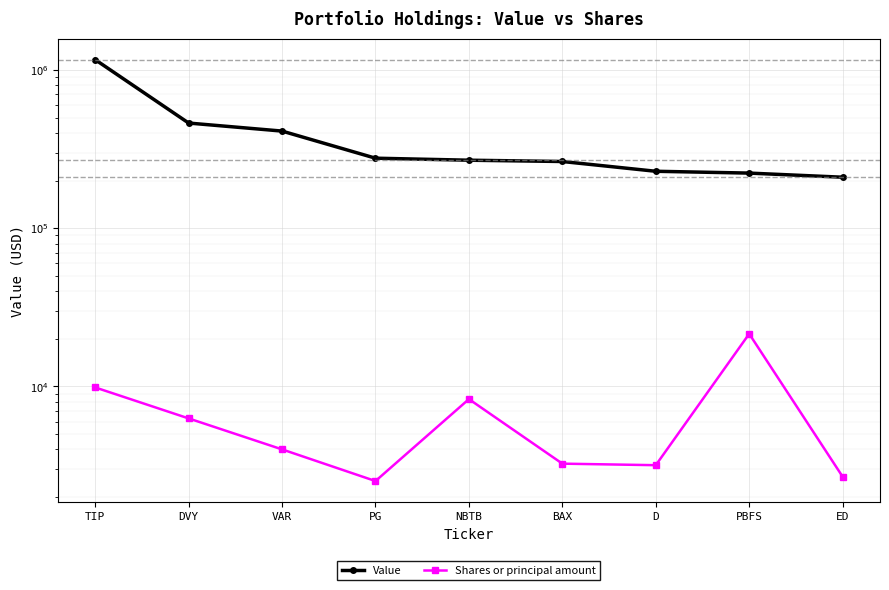

What value does the Shares or principal amount series have at ED, to the nearest 100?

2700